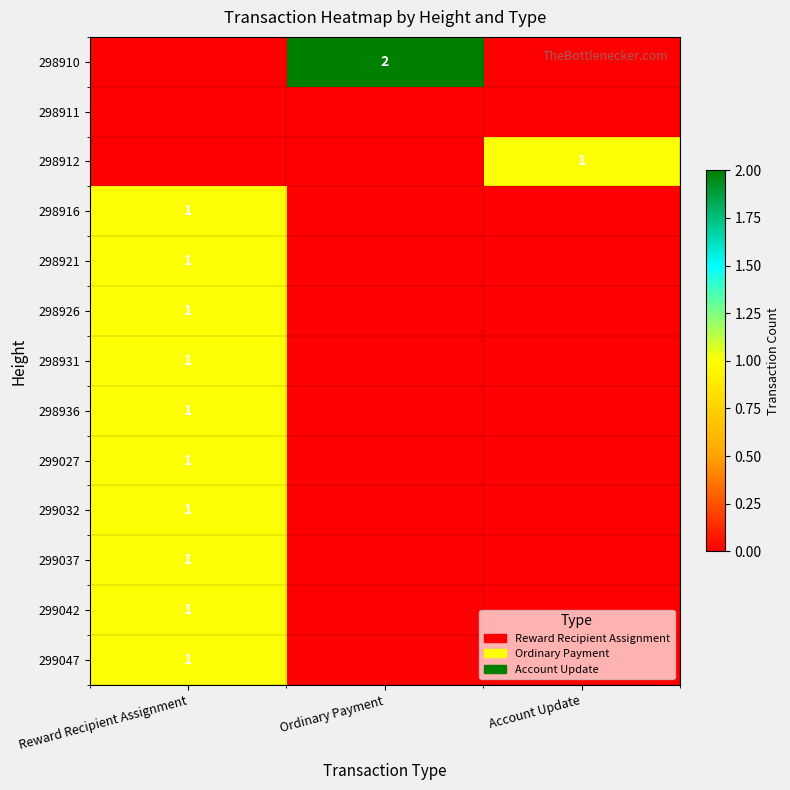

Is it true that 298936 equals 1 at Reward Recipient Assignment?

True